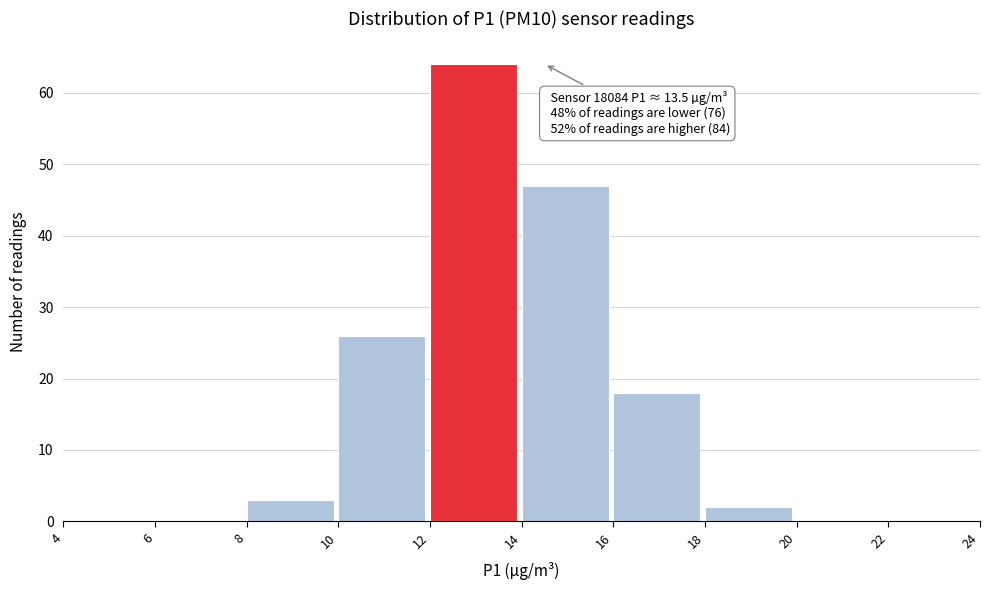

Over which range of the x-axis is the bar tallest?

12 to 14